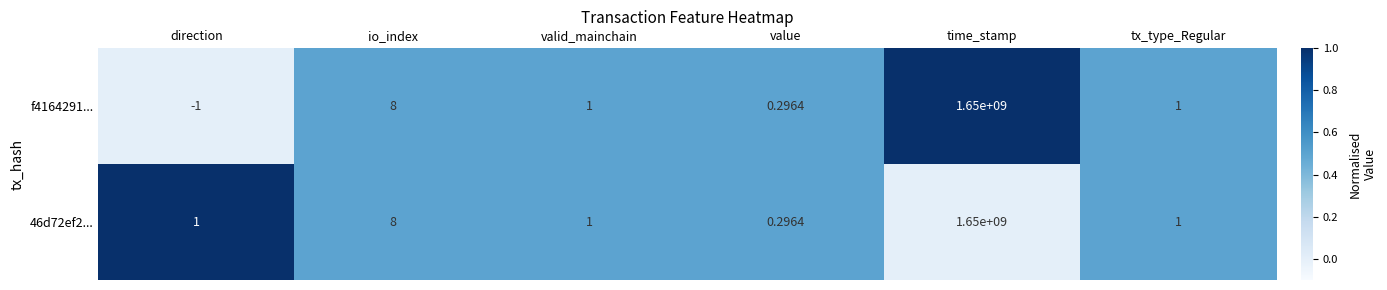

At which label does 46d72ef2... reach its minimum?

value